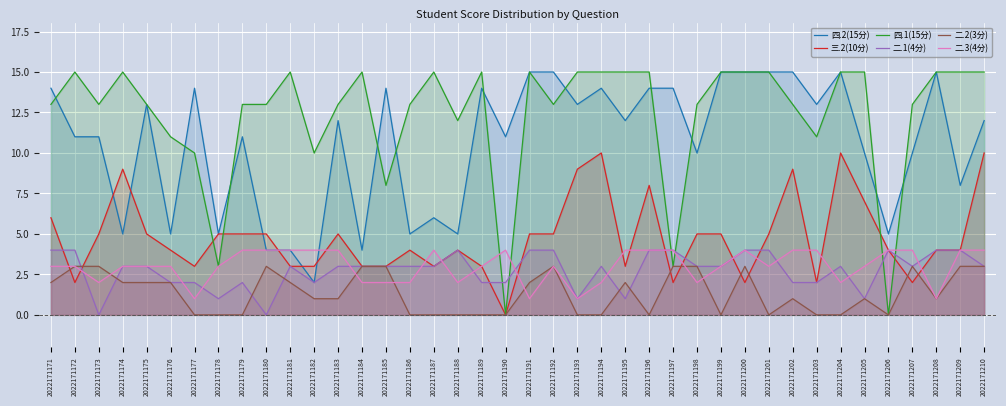

The value of 二.3(4分) at 2022171175 is 4. True or false?

False